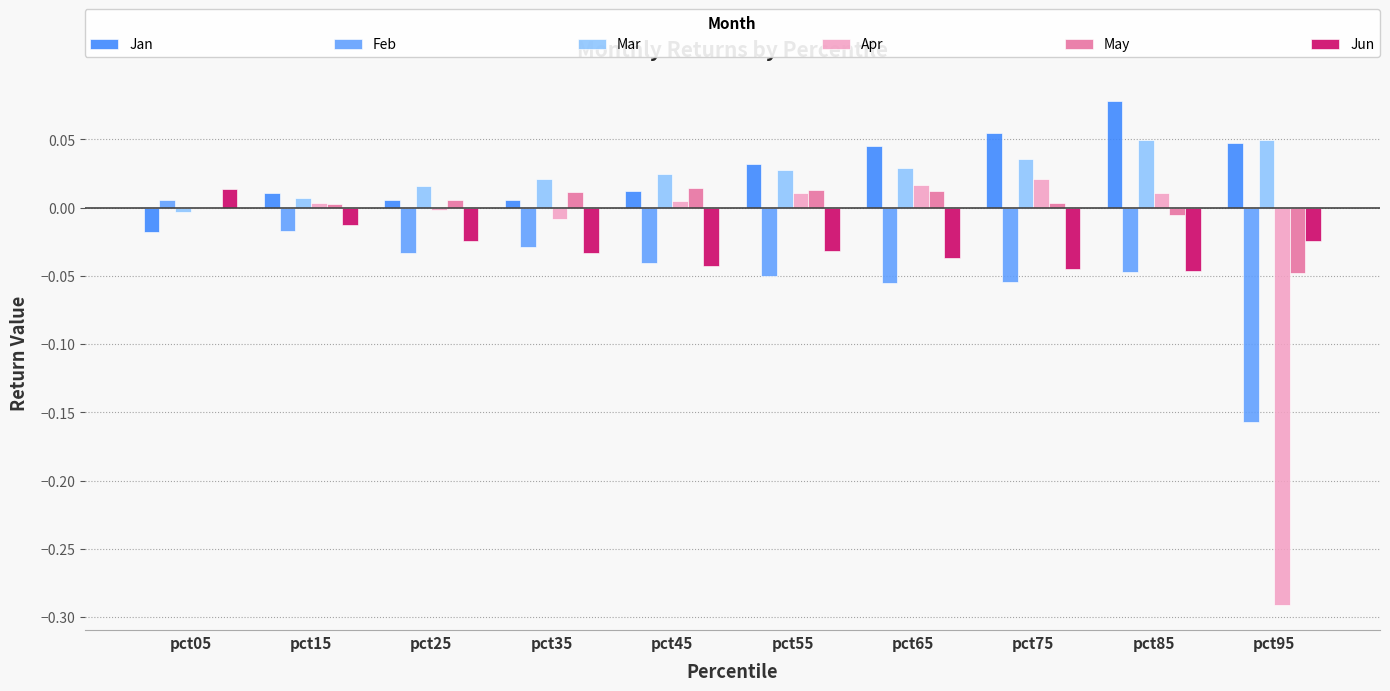

Which series has the widest spread of values?

Apr